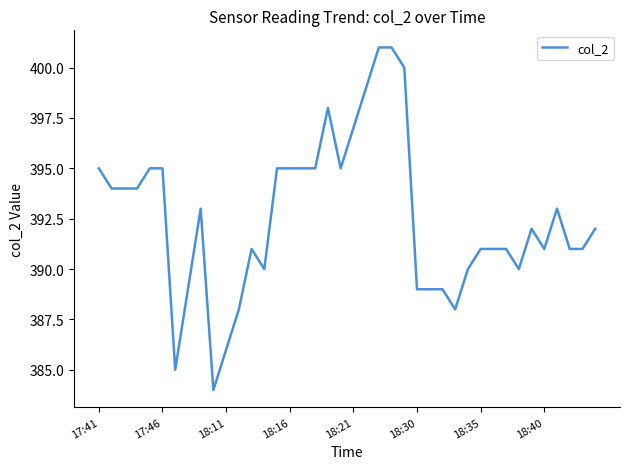

What is the greatest value displayed?

401